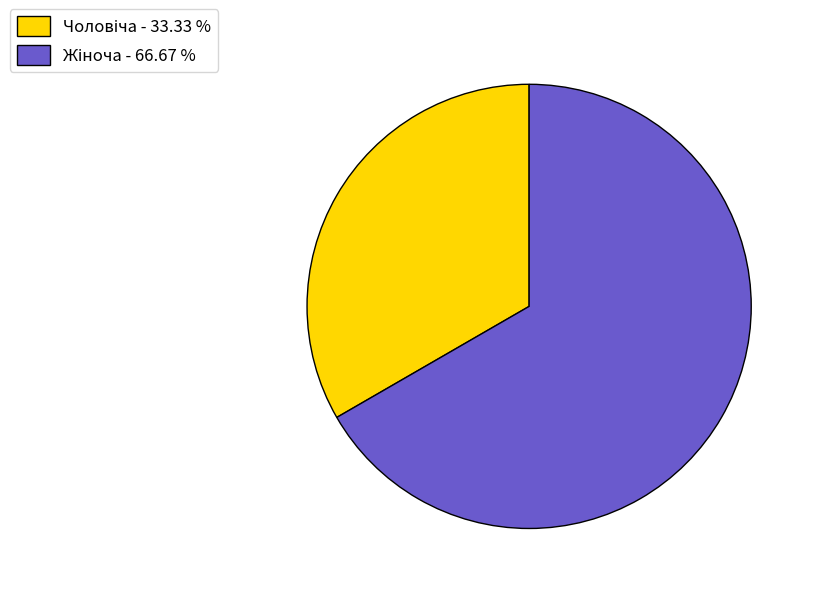

Is there any slice that represents more than half of the pie?

Yes